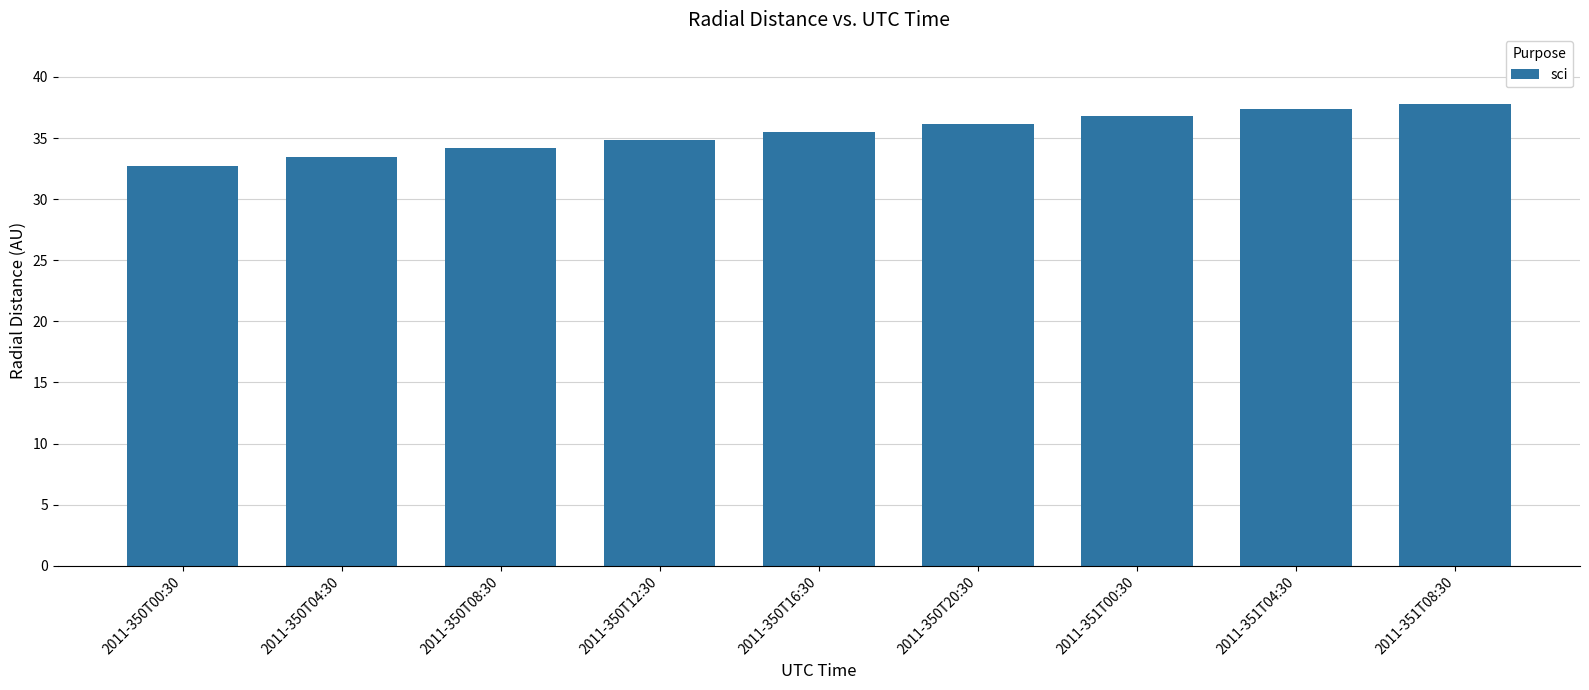

What is the ratio of the value at 2011-350T00:30 to the value at 2011-351T04:30?

0.9